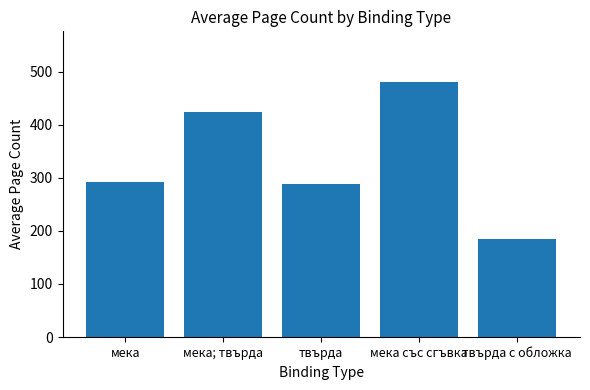

True or false: the data shows 291.5 at мека.

True